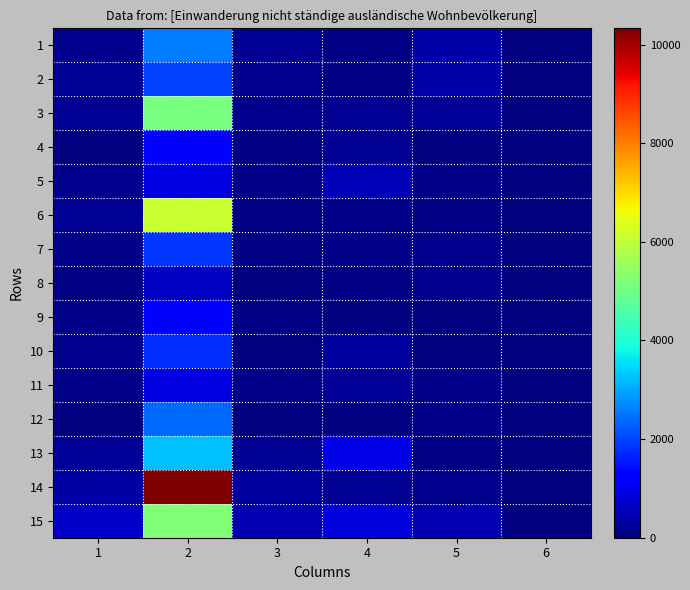

Count the number of categories in the chart.

6